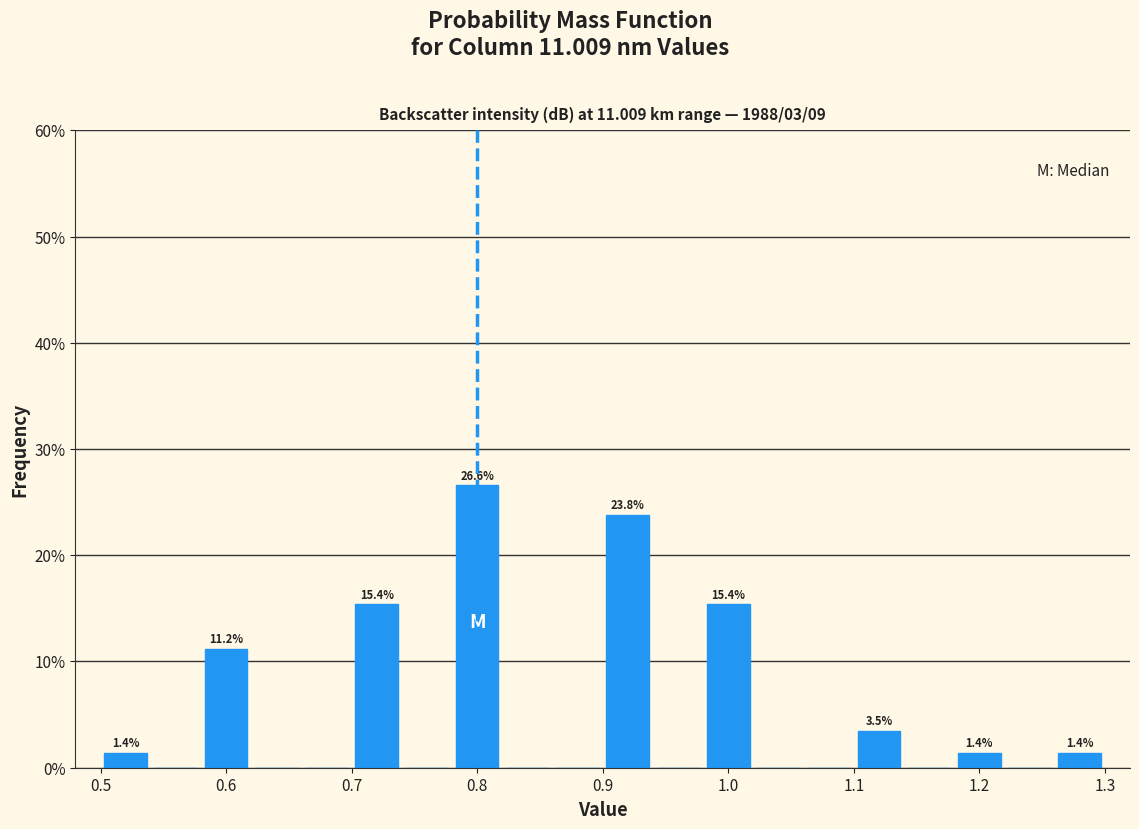

Over which range of the x-axis is the bar tallest?

0.78 to 0.82